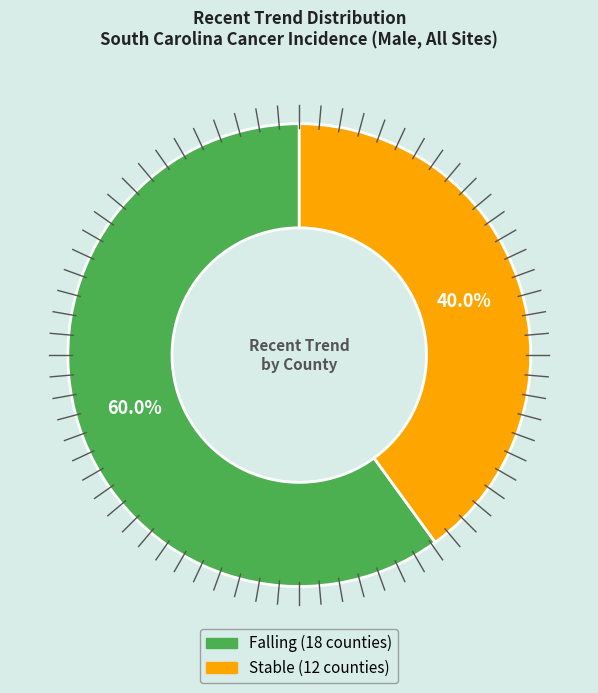

Is there a majority slice in this chart?

Yes